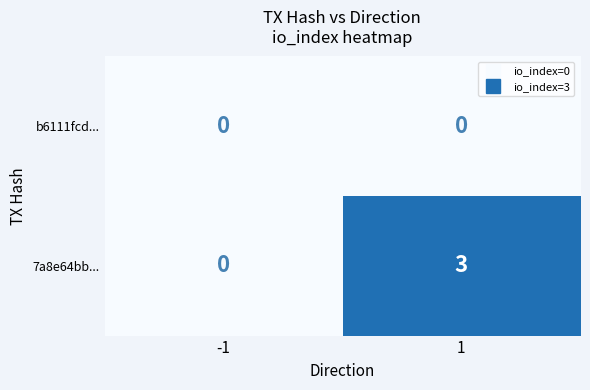

How many values in 7a8e64bb... are above zero?

1